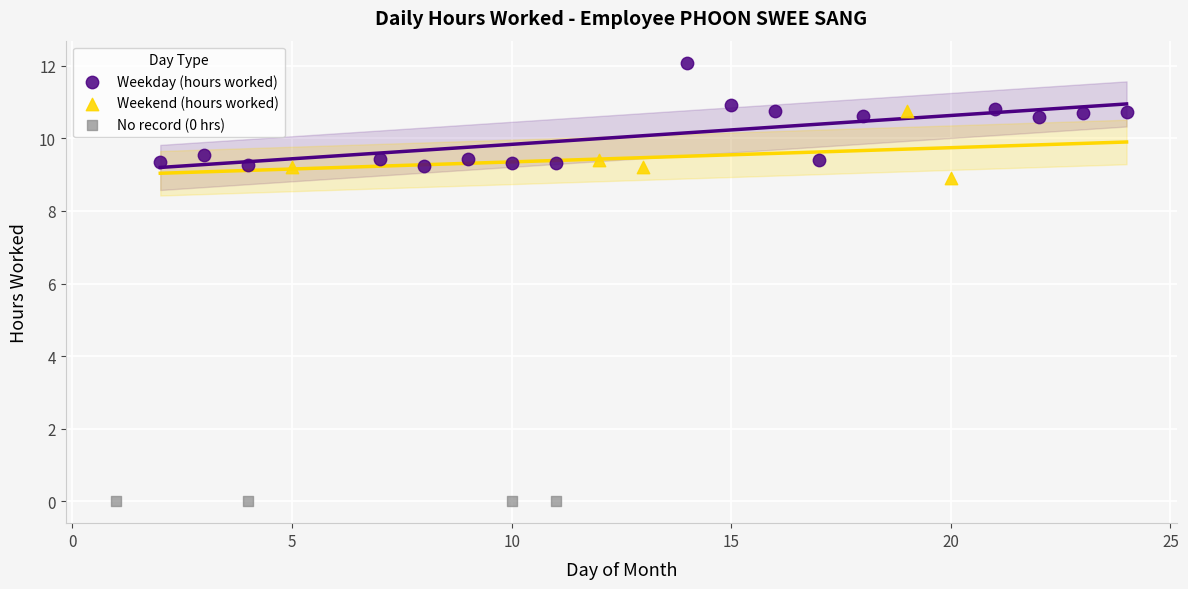

Which series reaches the minimum Y coordinate?

No record (0 hrs)